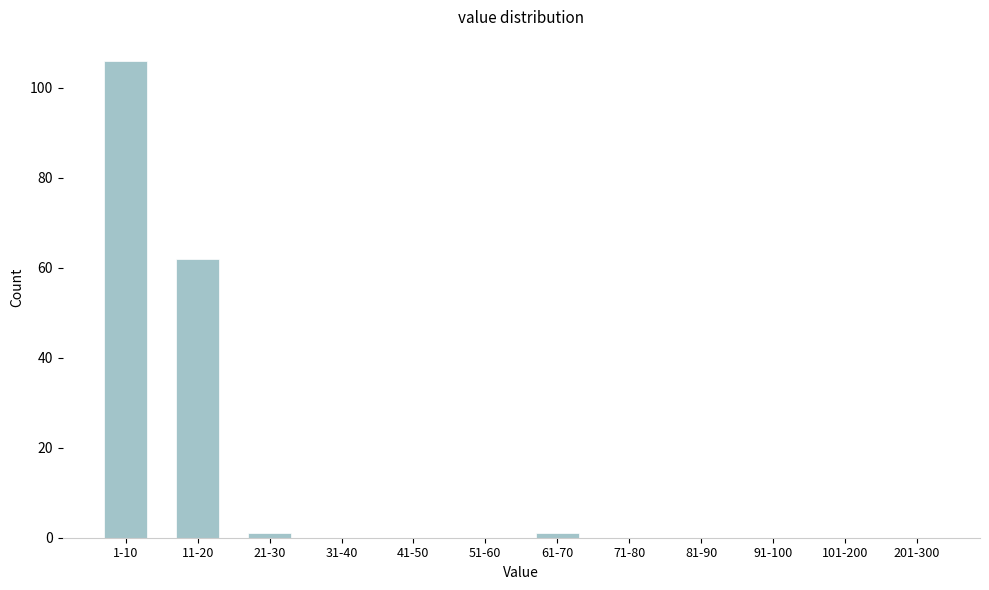

Reading left to right, transcribe all the data shown in this chart.

1-10=106	11-20=62	21-30=1	31-40=0	41-50=0	51-60=0	61-70=1	71-80=0	81-90=0	91-100=0	101-200=0	201-300=0